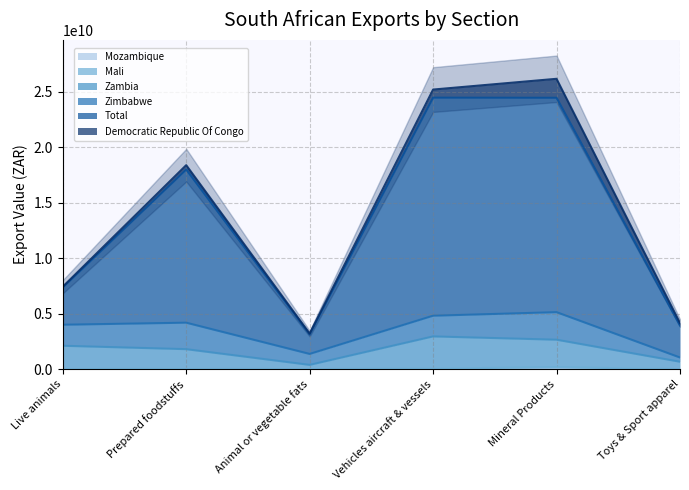

True or false: Total and Mozambique intersect in this chart.

False